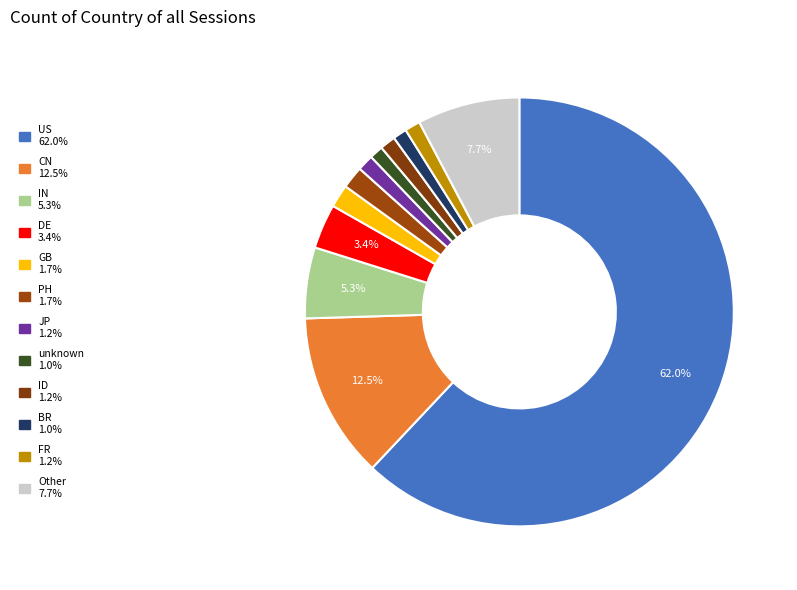

How many slices are in this pie chart?

12